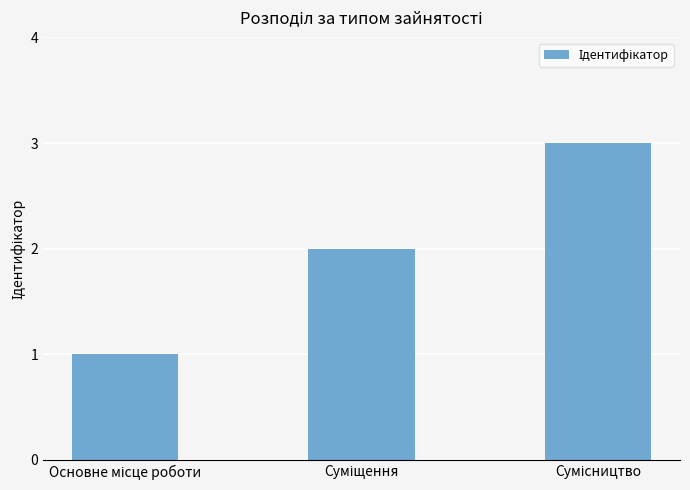

What is the greatest value displayed?

3